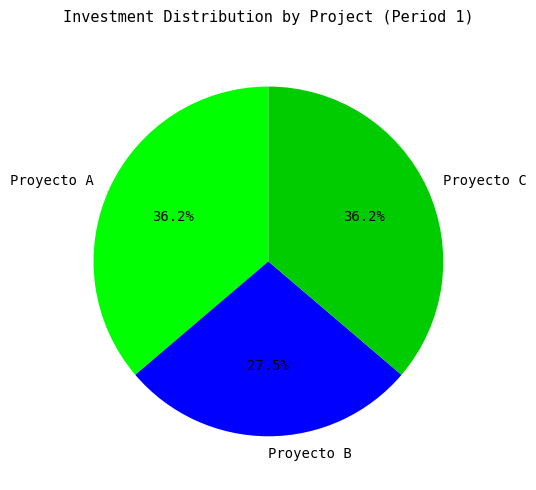

Which slice is the smallest?

Proyecto B